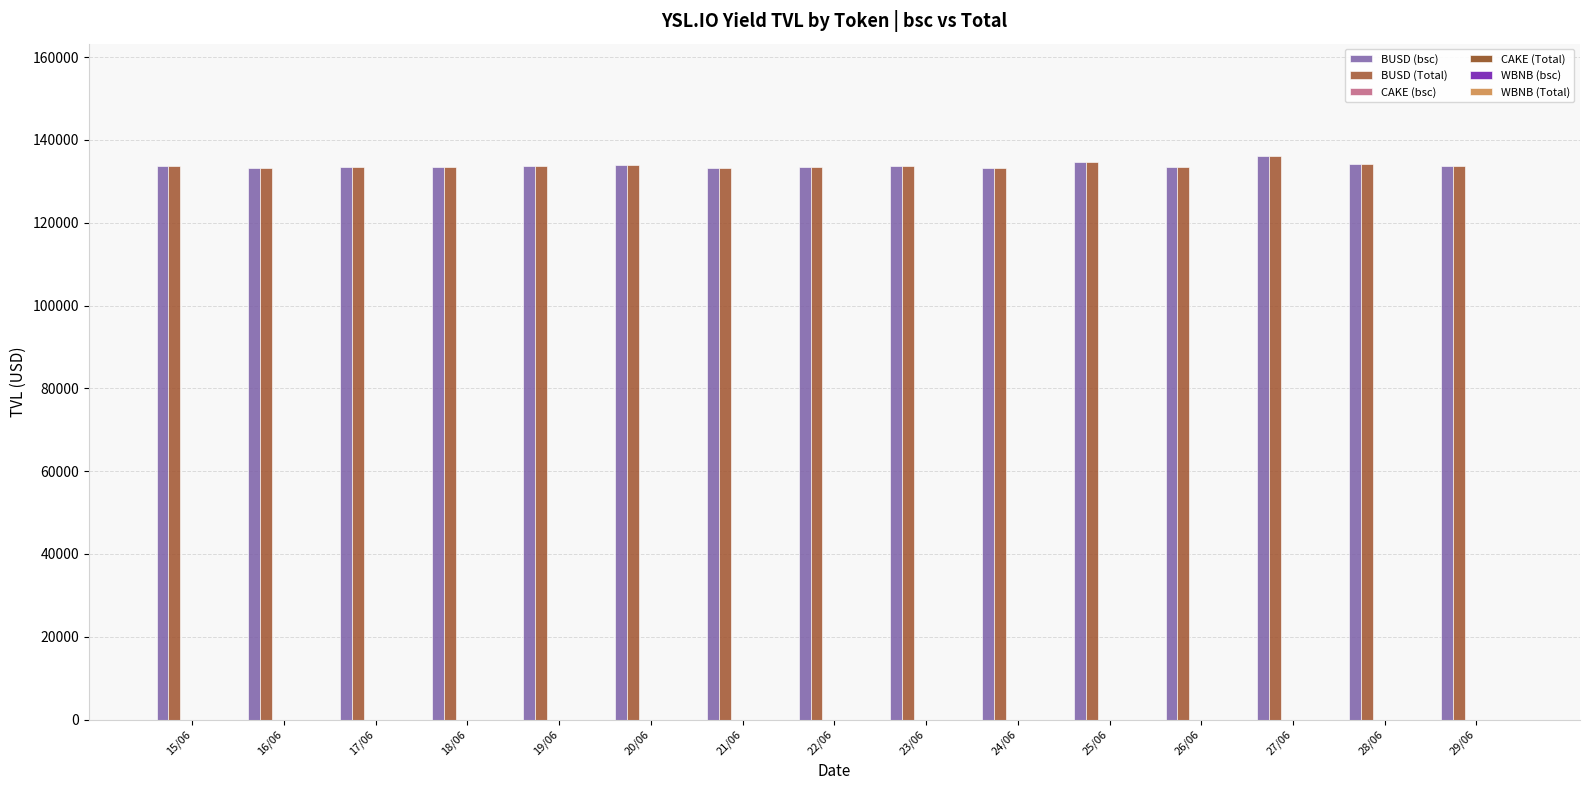

How many groups of bars are there?

15